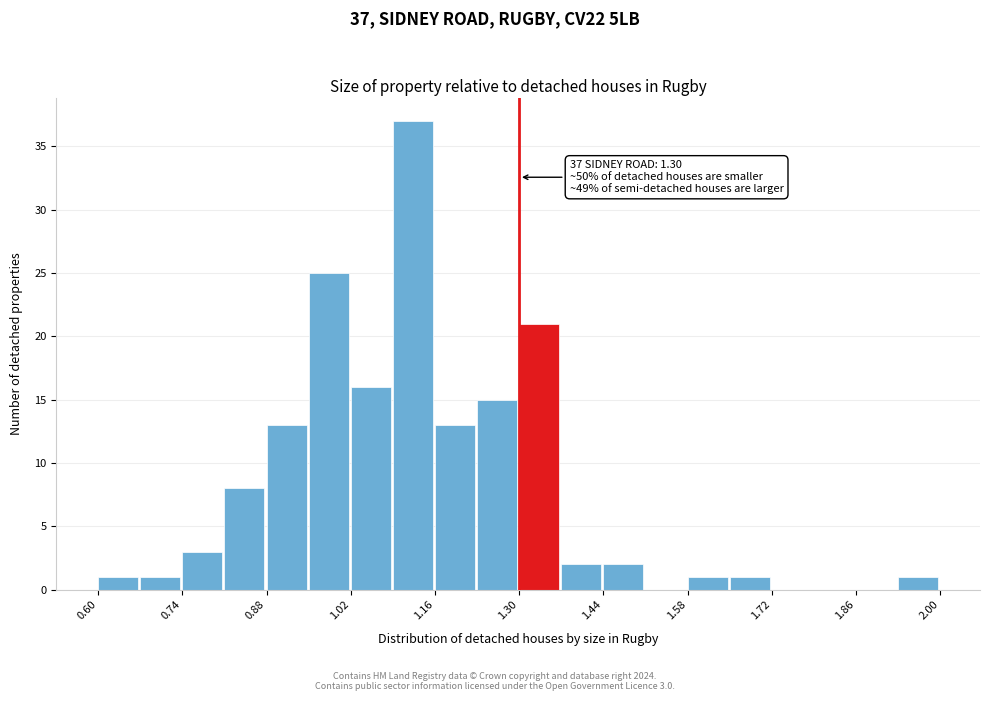

Read against the x-axis, roughly where is the centre of the tallest bar?

1.12